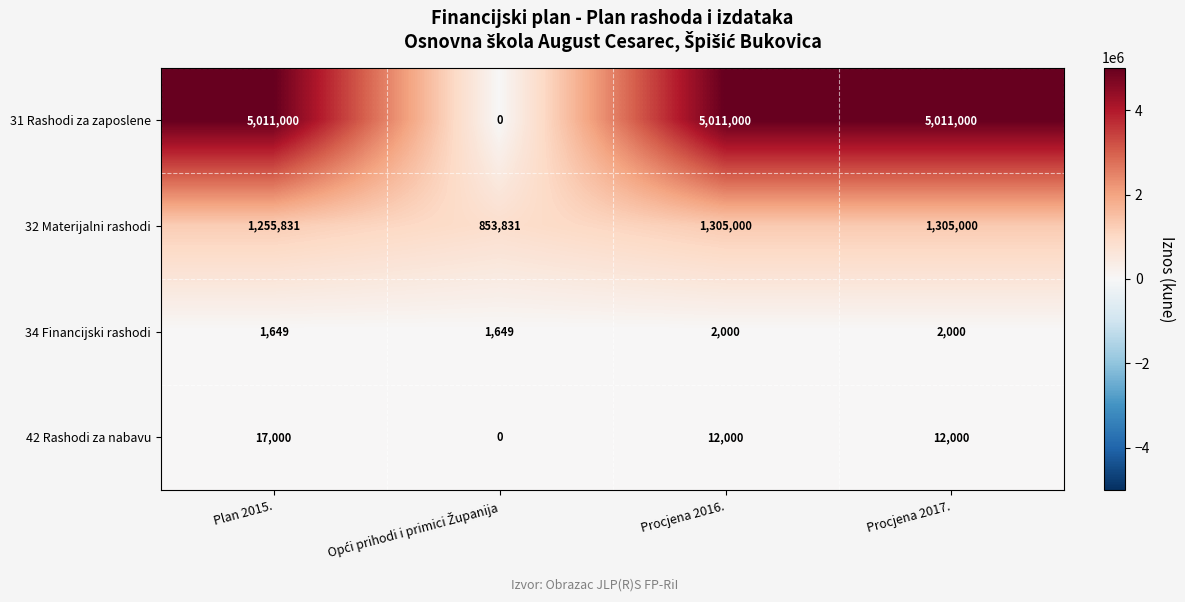

Reading left to right, transcribe all the data shown in this chart.

31 Rashodi za zaposlene: 5011000	0	5011000	5011000
32 Materijalni rashodi: 1255831	853831	1305000	1305000
34 Financijski rashodi: 1649	1649	2000	2000
42 Rashodi za nabavu: 17000	0	12000	12000